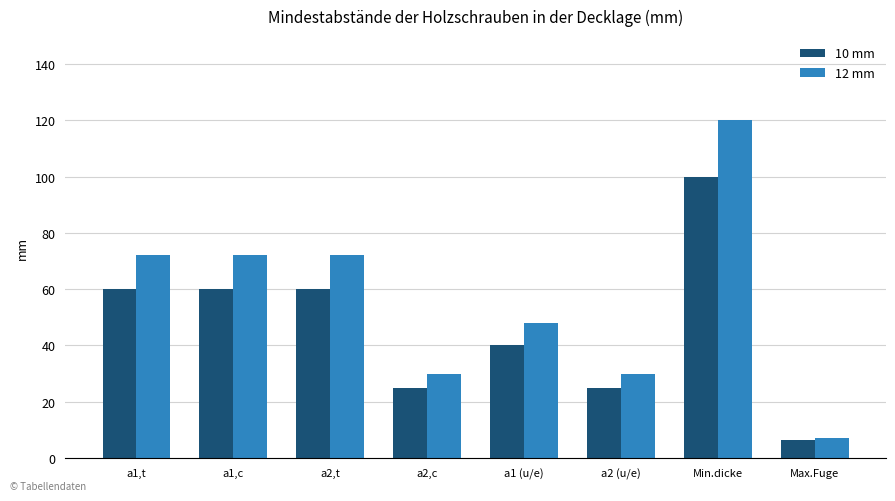

True or false: 10 mm has a value of 34.3 at a2 (u/e).

False